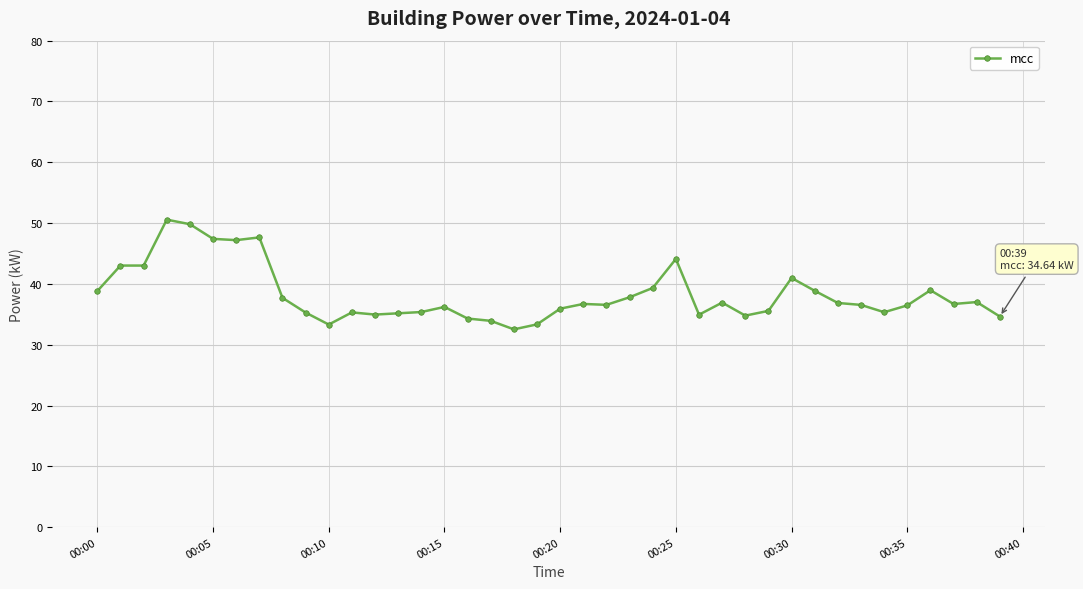

What is the value of the 18th point from the left?

33.9